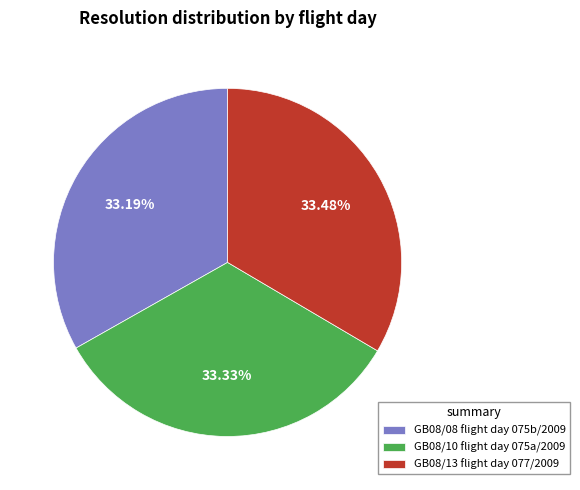

To the nearest percent, what percentage of the pie is GB08/08 flight day 075b/2009?

33%